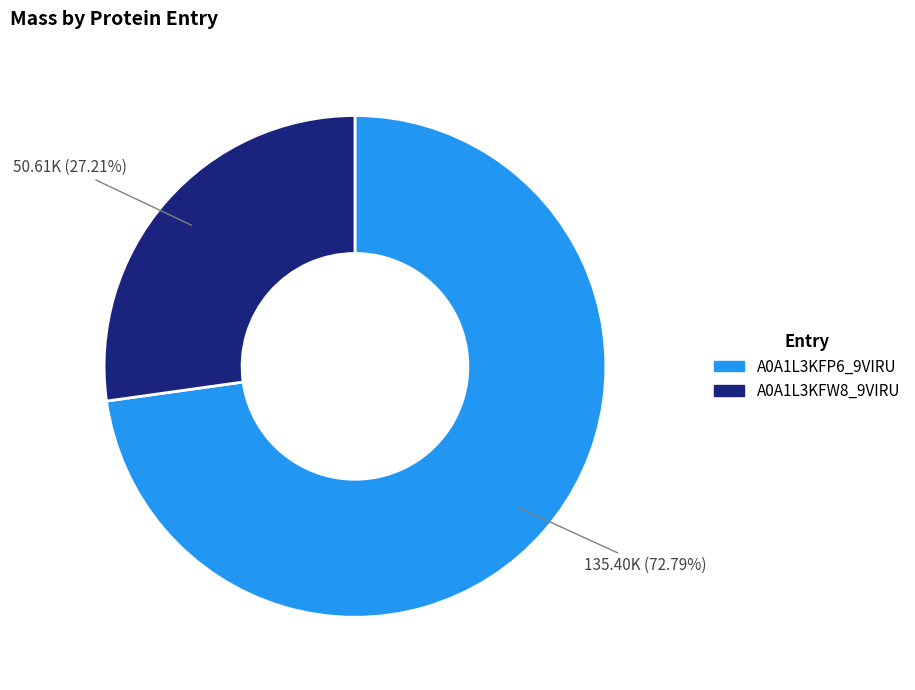

Does any single category account for the majority?

Yes